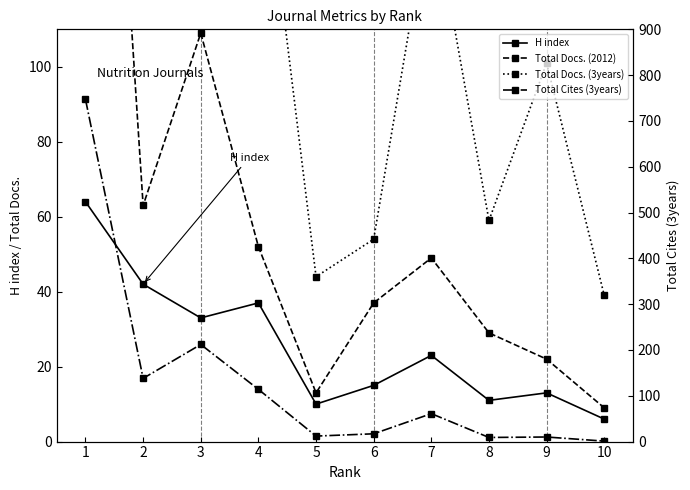

Reading left to right, extract all data points from this chart.

H index: 64	42	33	37	10	15	23	11	13	6
Total Docs. (2012): 300	63	109	52	13	37	49	29	22	9
Total Docs. (3years): 520	251	359	169	44	54	145	59	101	39
Total Cites (3years): 747	138	212	114	12	17	61	9	10	1